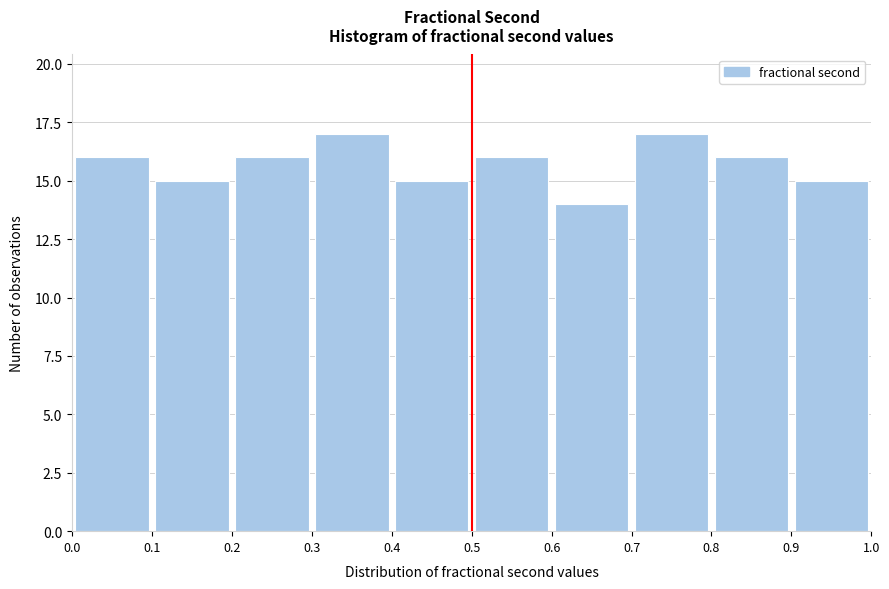

How tall is the bar that spans 0.2 to 0.3 on the x-axis? The values are not printed on the chart, so give them approximately, as read against the axis.

16